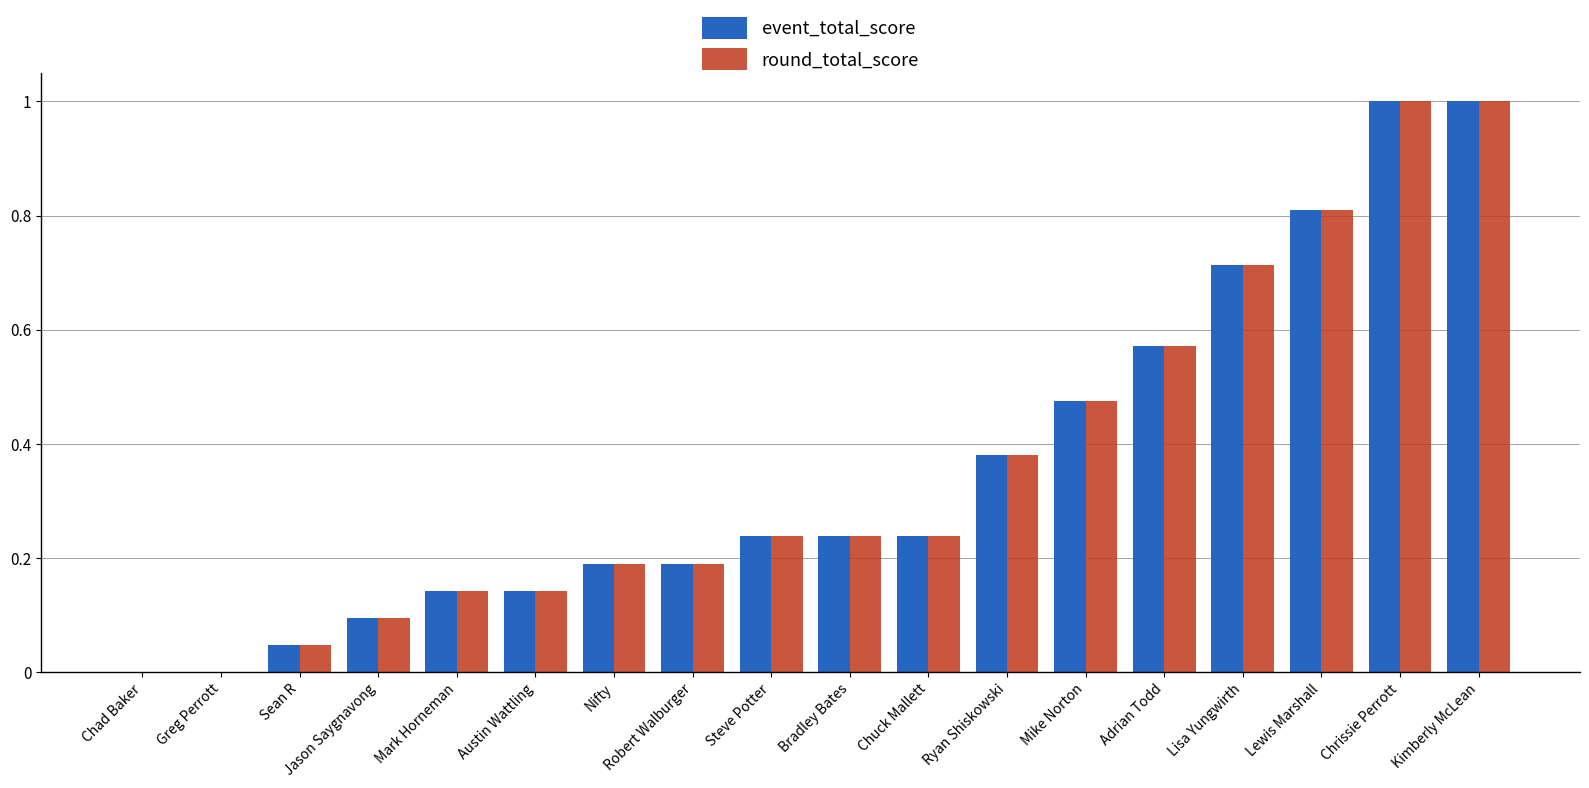

True or false: event_total_score has a value of 0.1 at Sean R.

False